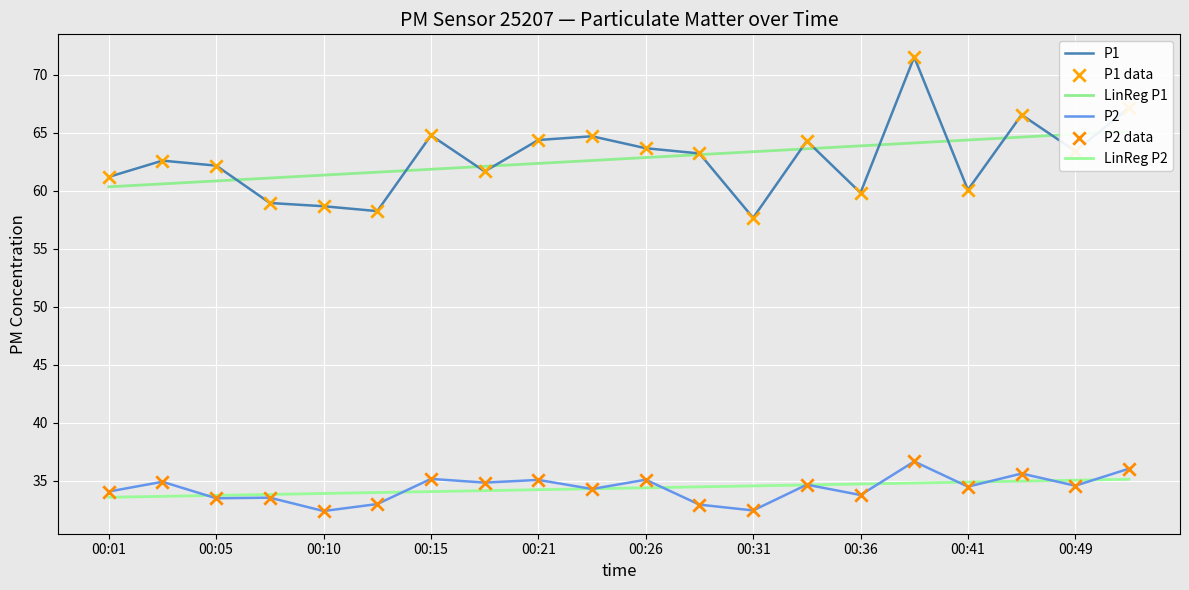

Which series contains the highest Y value?

P1